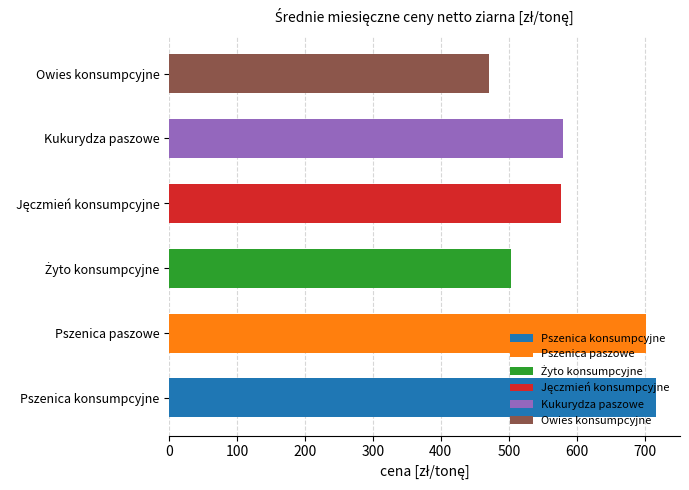

Read the value at Kukurydza paszowe.

580.6